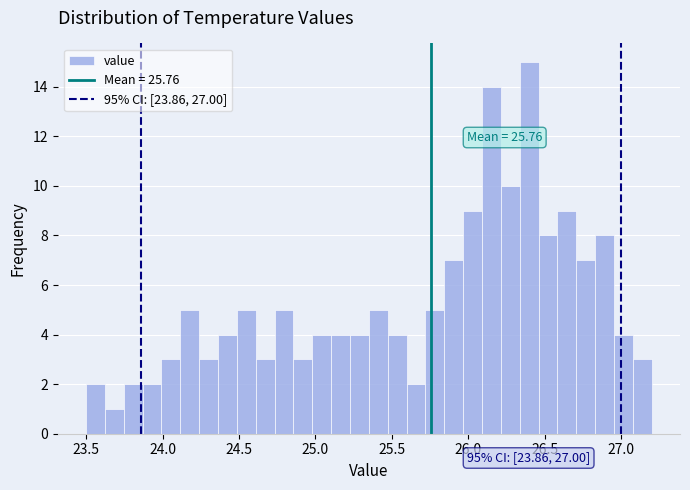

Around what value on the x-axis is the tallest bar? Give the approximate position of its centre, as read against the axis.

26.40